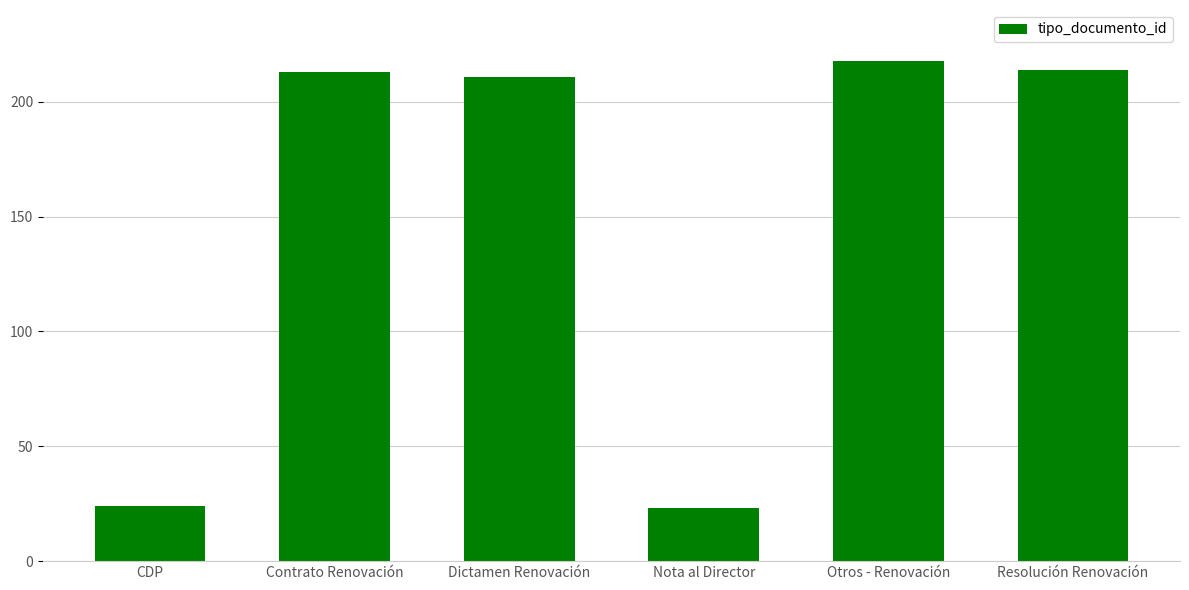

What is the value of the 3rd bar from the left?

211